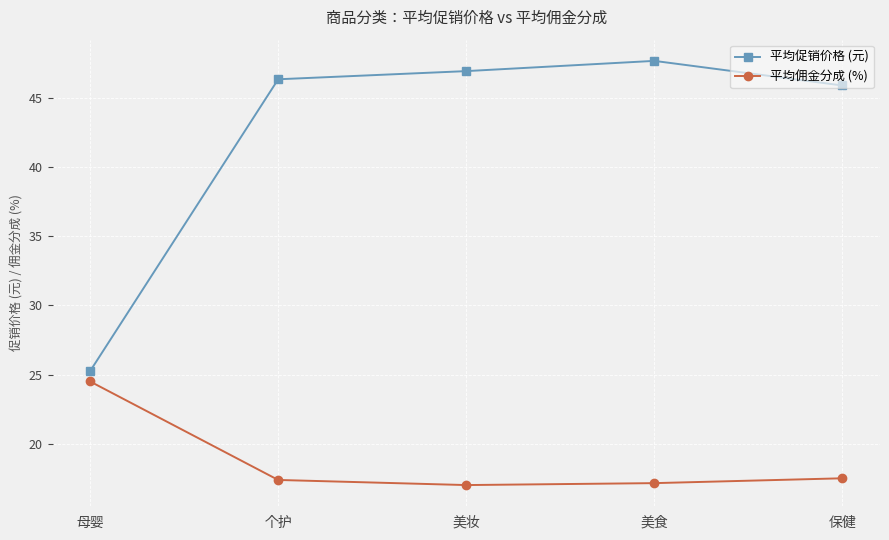

What are all the series names shown in the legend?

平均促销价格 (元), 平均佣金分成 (%)